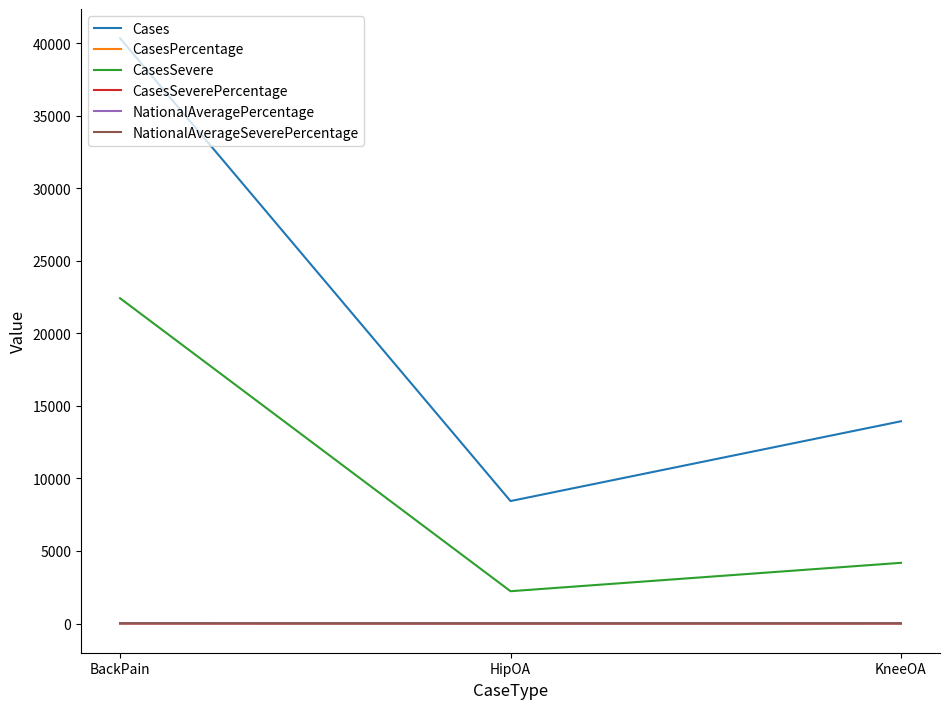

What is the sum of the CasesPercentage values at HipOA and KneeOA?

27.4